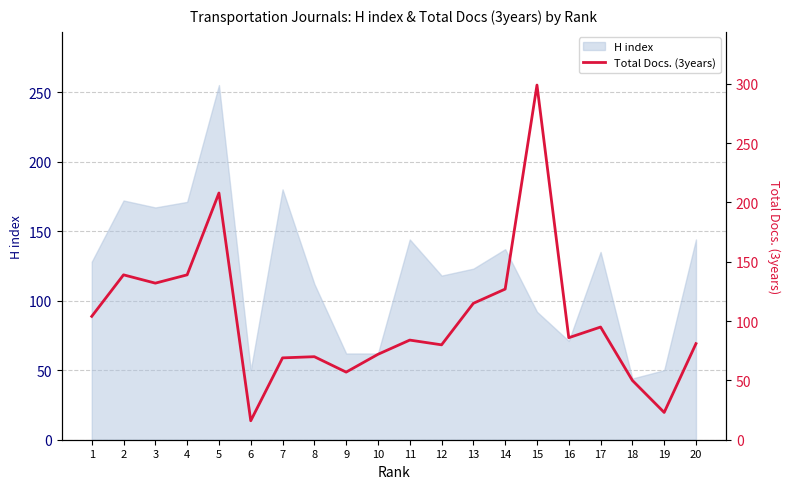

True or false: H index has a value of 71 at 16.

True